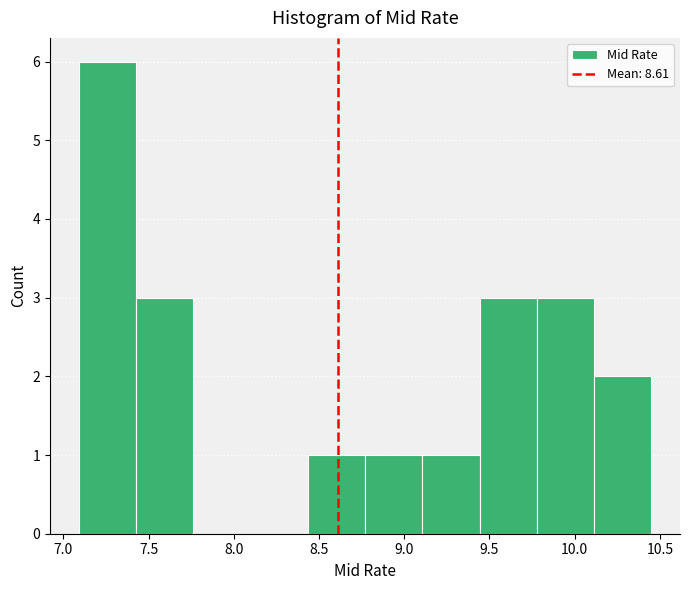

Reading left to right, transcribe this chart: for each bar, give the range it covers on the x-axis and its height. Neither the bar edges nor the heights are printed on the chart, so give them approximately, as read against the axes.

7.10 to 7.45: 6
7.45 to 7.75: 3
7.75 to 8.10: 0
8.10 to 8.45: 0
8.45 to 8.75: 1
8.75 to 9.10: 1
9.10 to 9.45: 1
9.45 to 9.80: 3
9.80 to 10.10: 3
10.10 to 10.45: 2